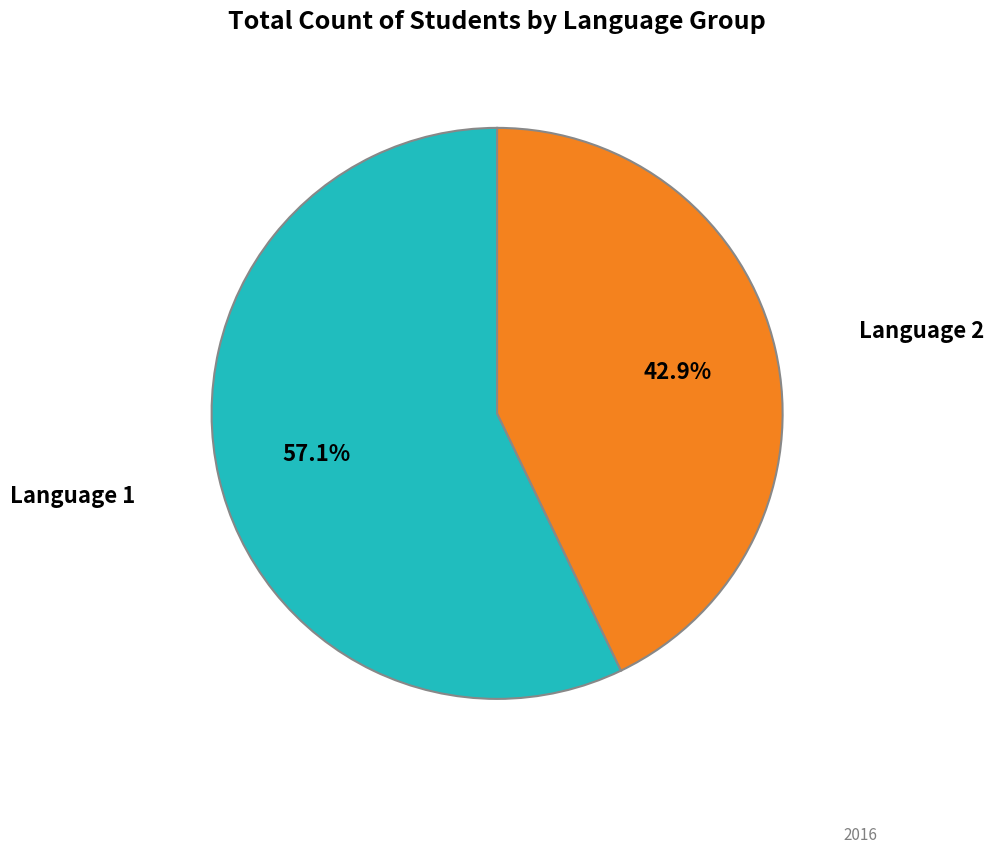

Rank the categories by value from lowest to highest.

Language 2, Language 1